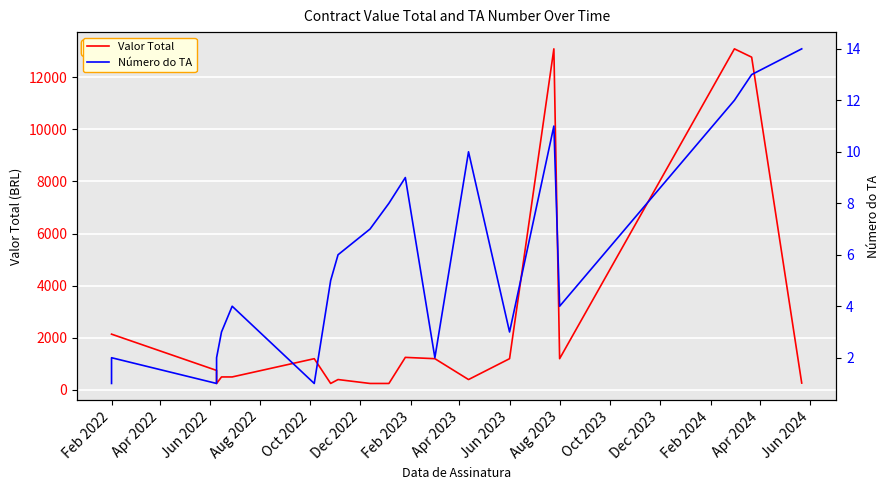

What is the difference between the maximum and minimum values in the Valor Total series?

12830.8